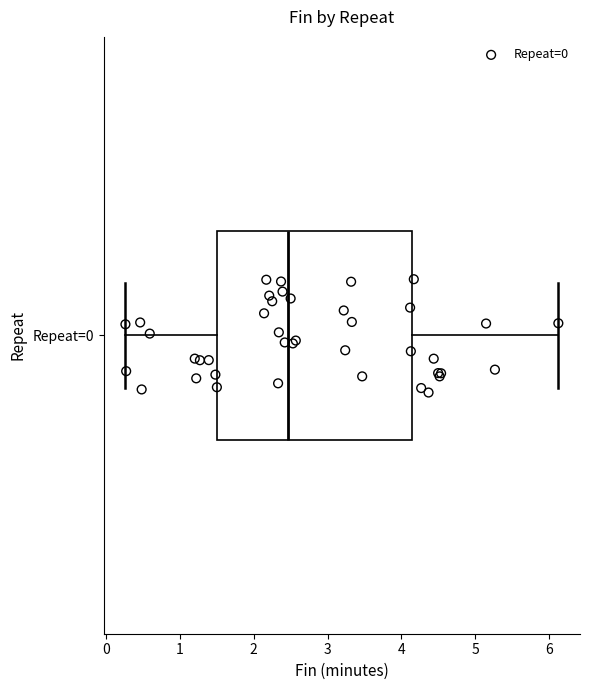

Transcribe this box plot: give where the median line is, the range the box spans, and where the two whiskers end, as read against the x-axis. The values are not printed on the chart, so give them approximately, as read against the axis.

median 2.5, box 1.5 to 4.1, whiskers 0.3 to 6.1